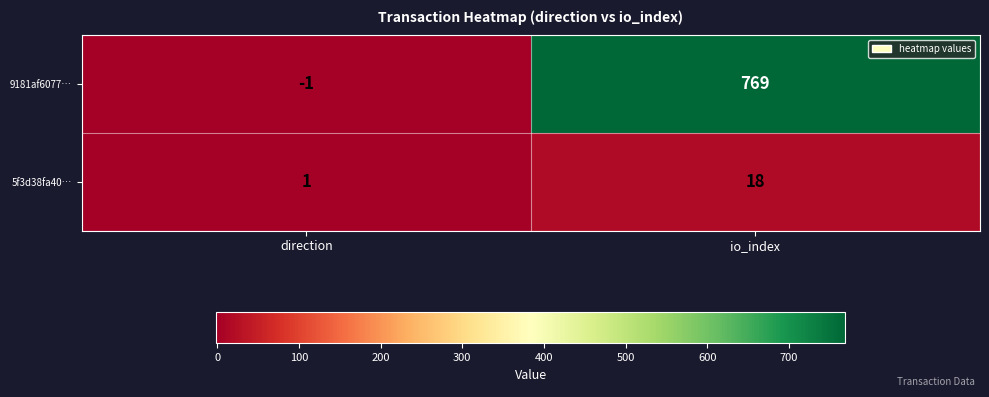

Reading left to right, what are all the values shown in this chart?

9181af6077…: -1	769
5f3d38fa40…: 1	18